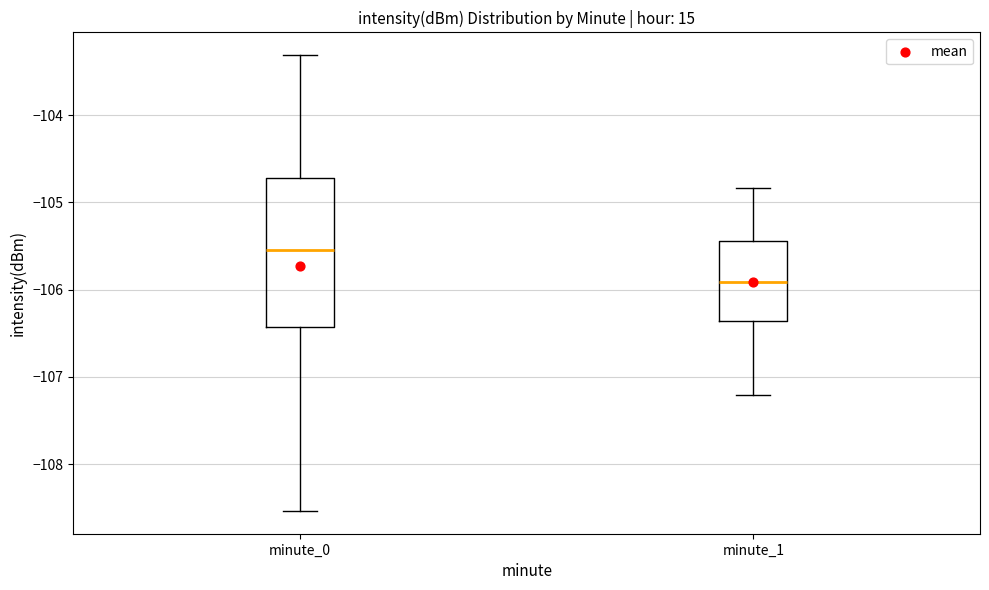

Comparing the boxes themselves (not the whiskers), which one is the tallest?

minute_0